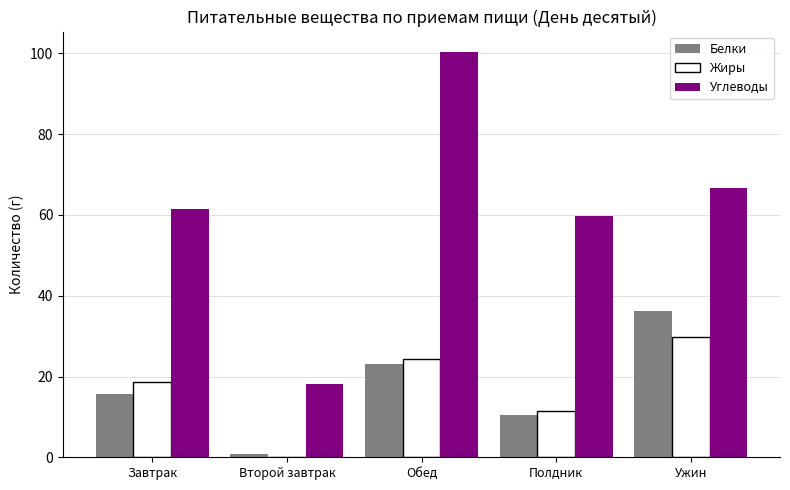

Between Завтрак and Второй завтрак, which series saw the biggest shift?

Углеводы